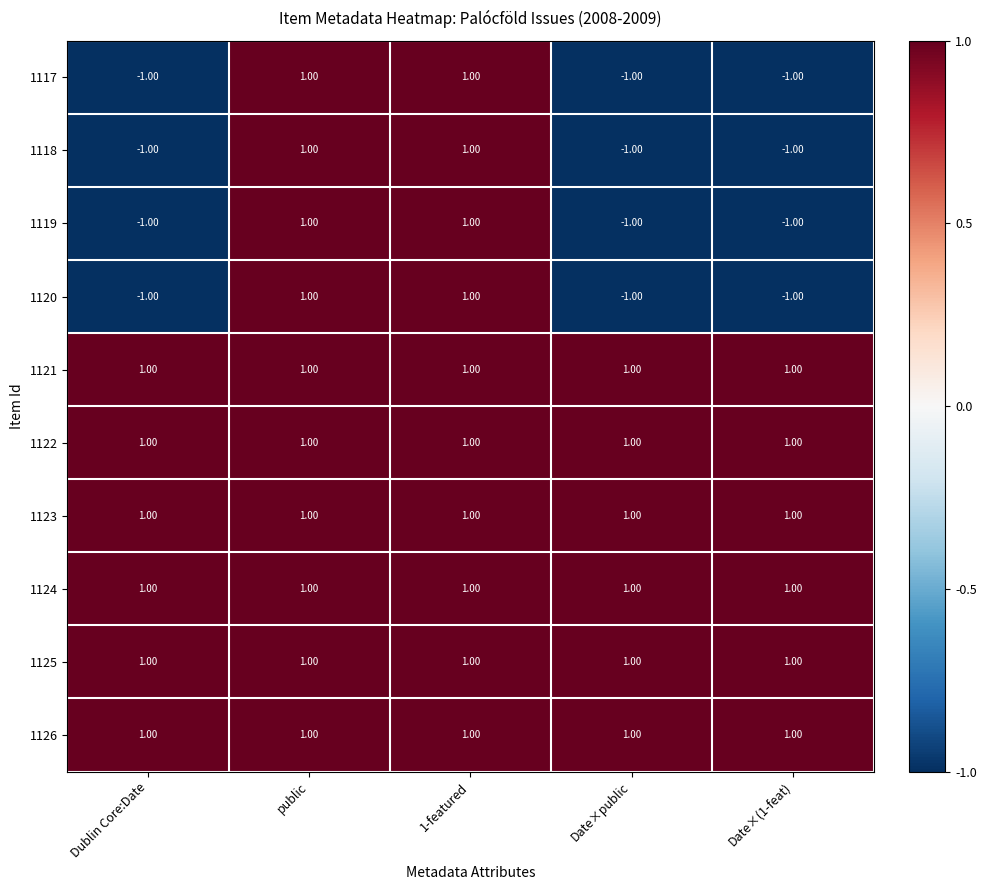

How many series are shown in this chart?

10